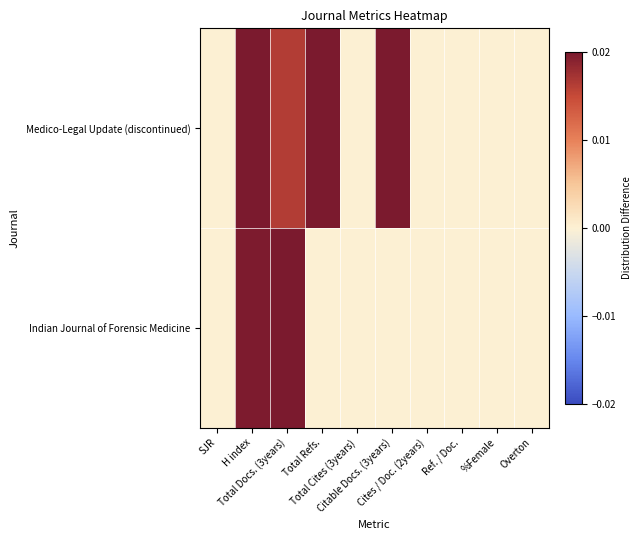

Which label corresponds to the largest value in the chart?

H index